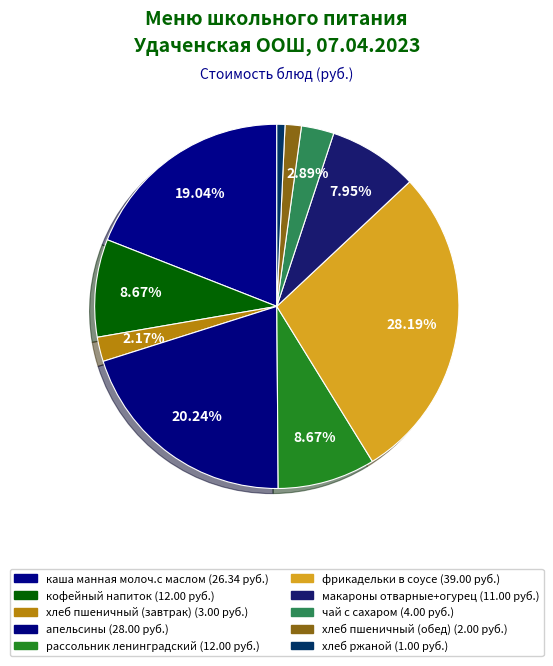

To the nearest percent, what percentage of the pie is каша манная молоч.с маслом?

19%